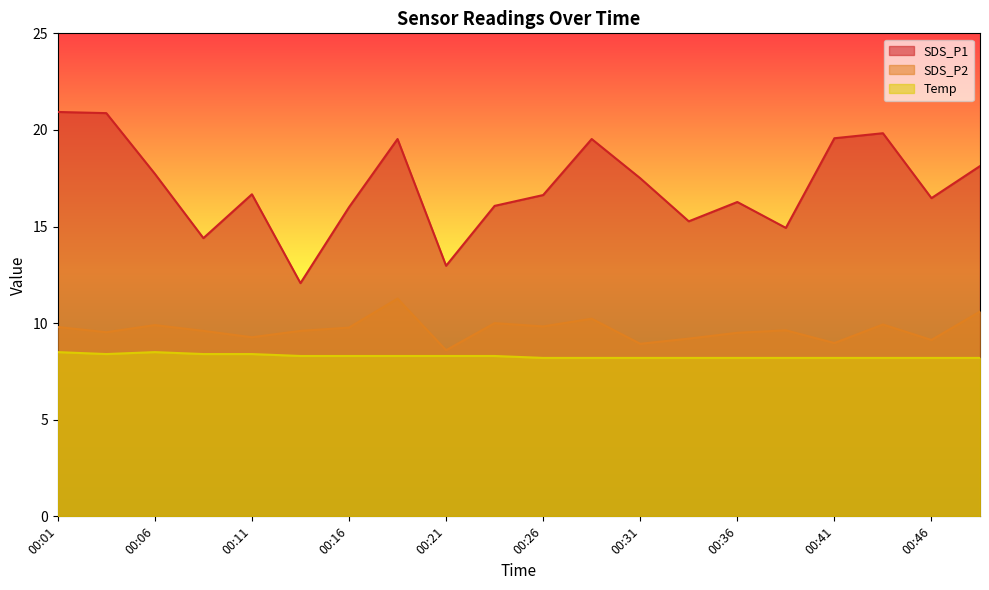

What are all the series names shown in the legend?

SDS_P1, SDS_P2, Temp